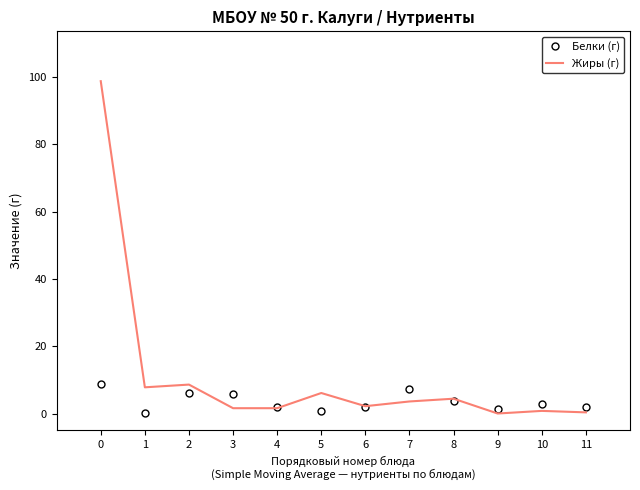

Which series has the widest spread of values?

Жиры (г)